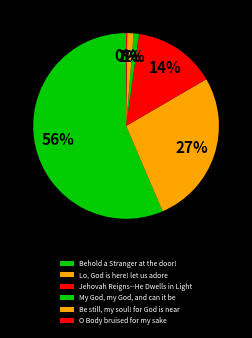

To the nearest percent, what percentage of the pie is My God, my God, and can it be?

1%